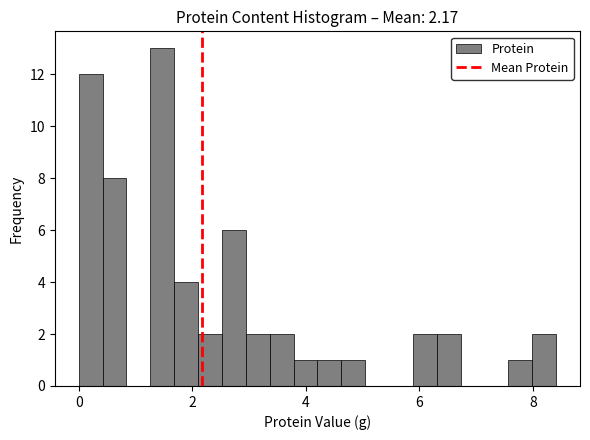

Read against the x-axis, roughly where is the centre of the tallest bar?

1.4